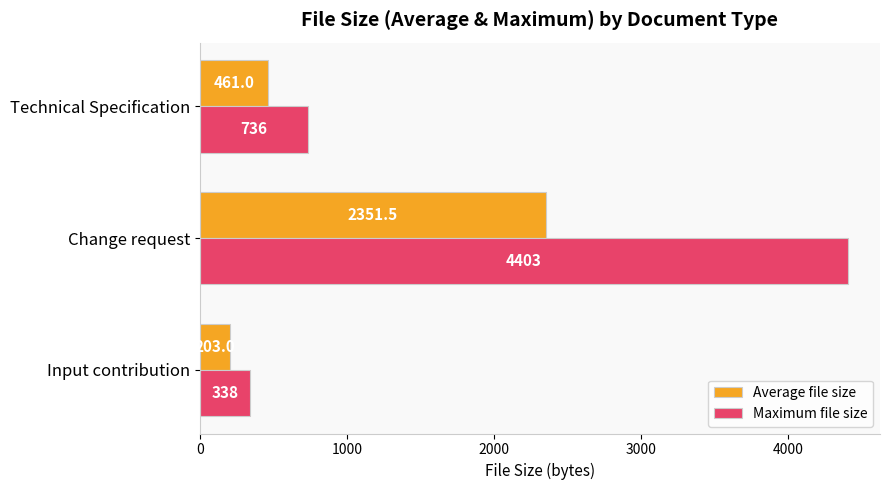

What is the greatest value displayed?

4403.0